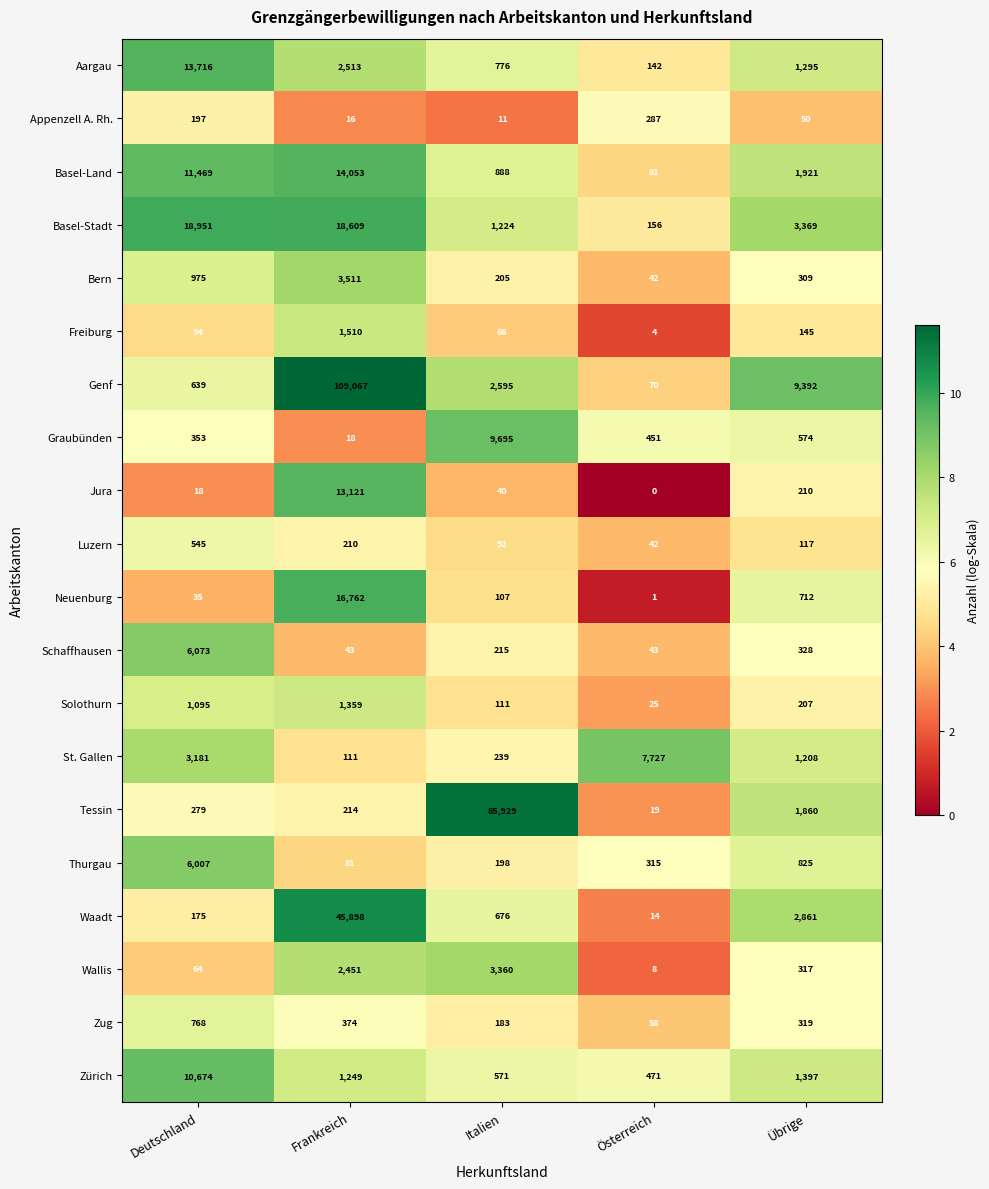

Where does the Solothurn series first go above 207?

Deutschland